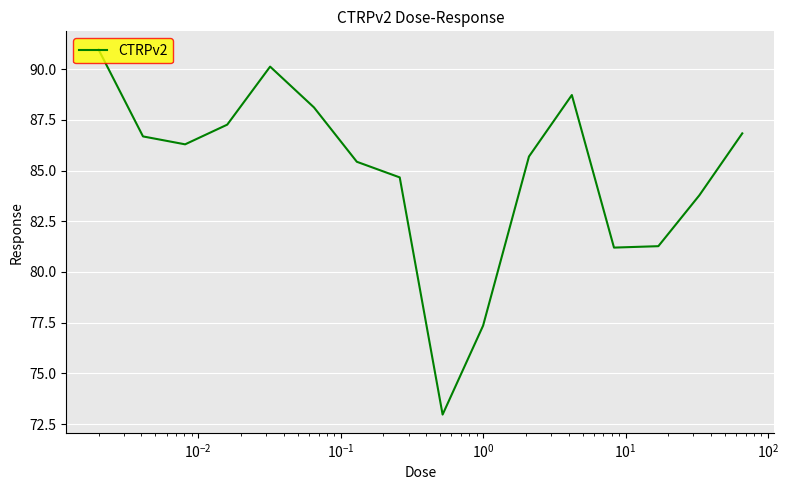

What is the sum of all values?

1357.3